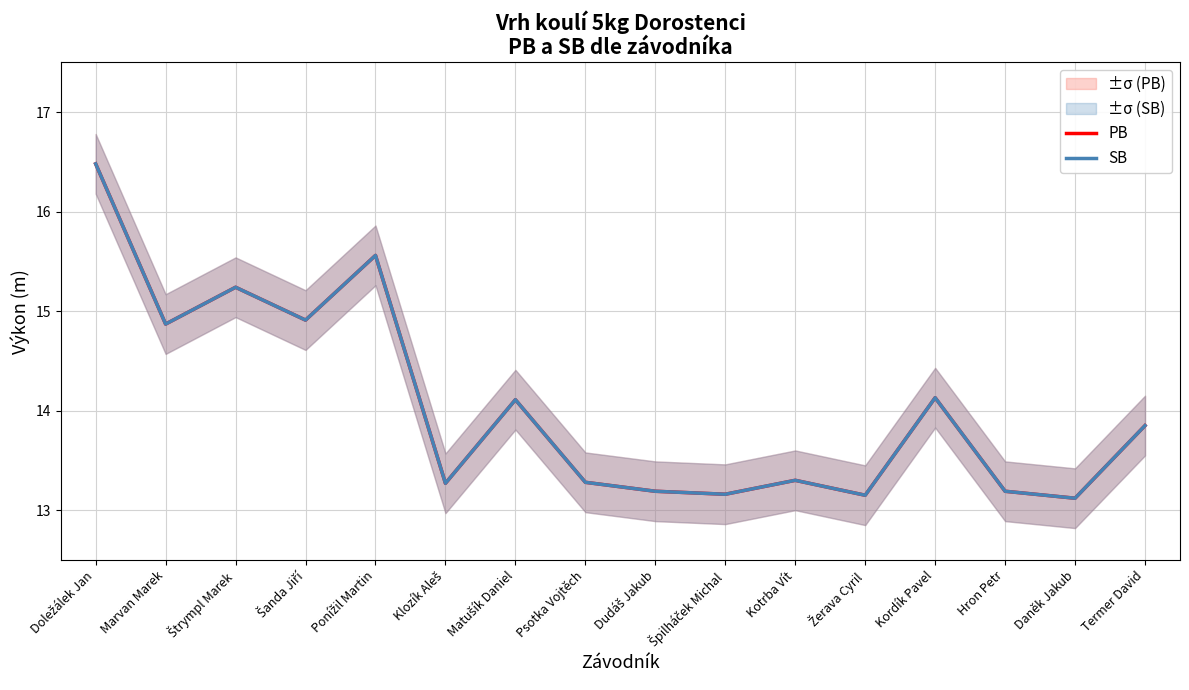

What position from the right is Kotrba Vít?

6